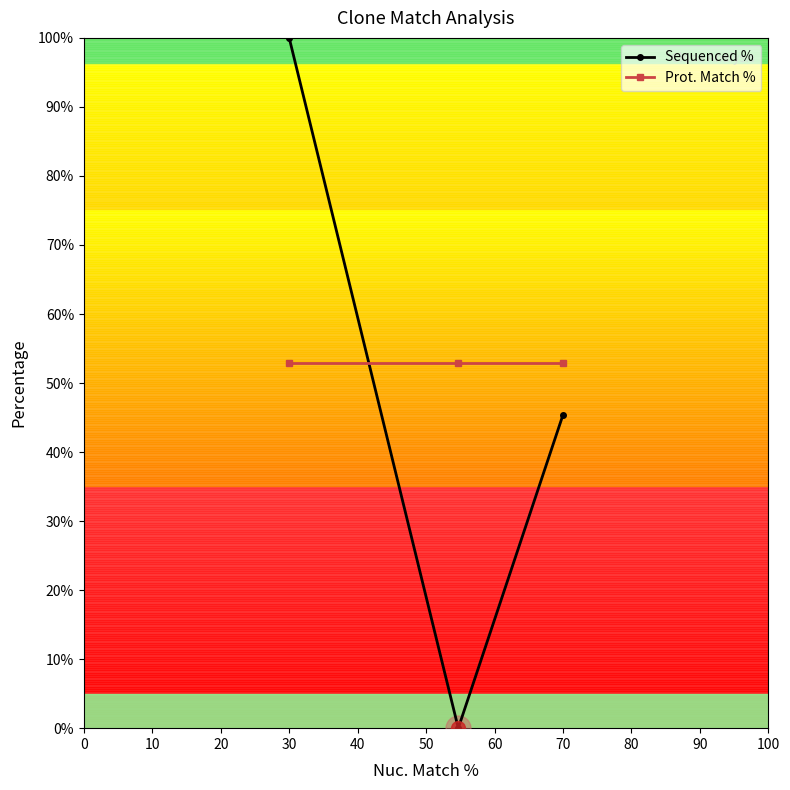

What is the value of the Prot. Match % point at the 1st from the left?

52.9